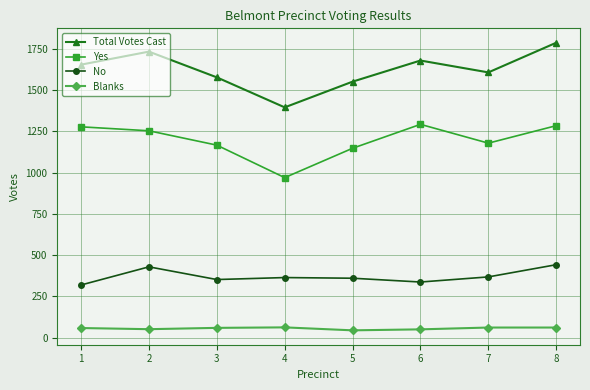

List the series in order of their peak value, highest first.

Total Votes Cast, Yes, No, Blanks